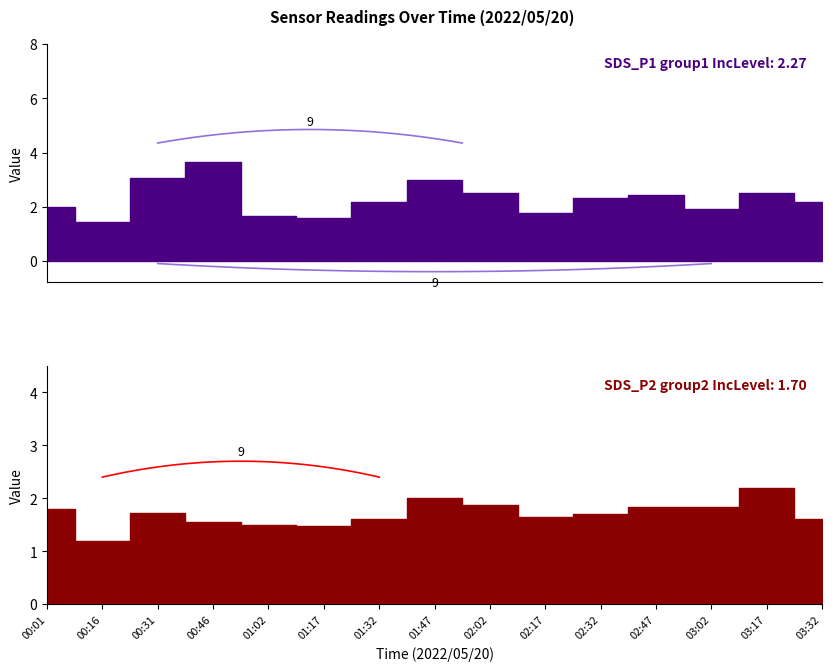

What are all the series names shown in the legend?

SDS_P1, SDS_P2